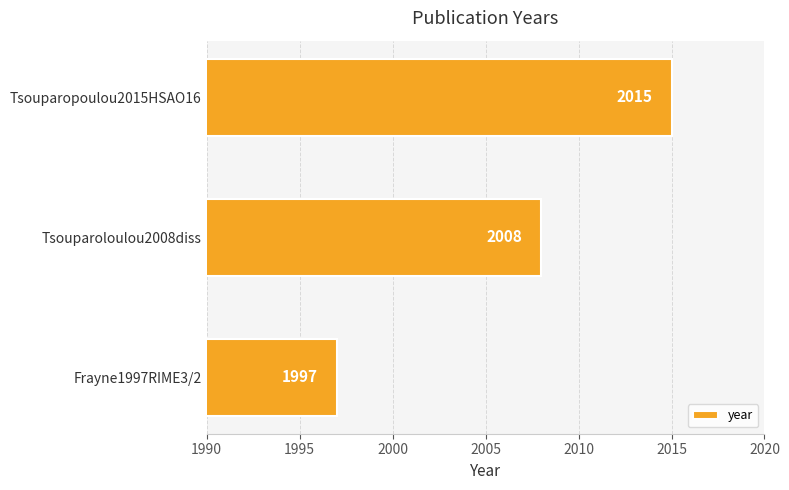

What is the maximum value shown in the chart?

2015